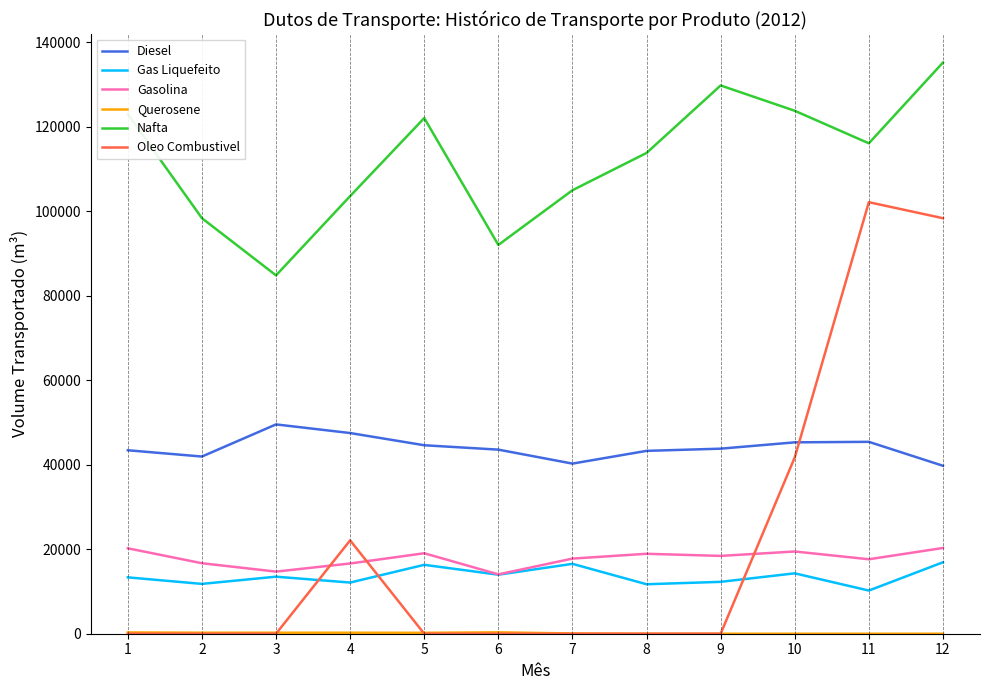

Which series changed the most between 1 and 7?

Nafta